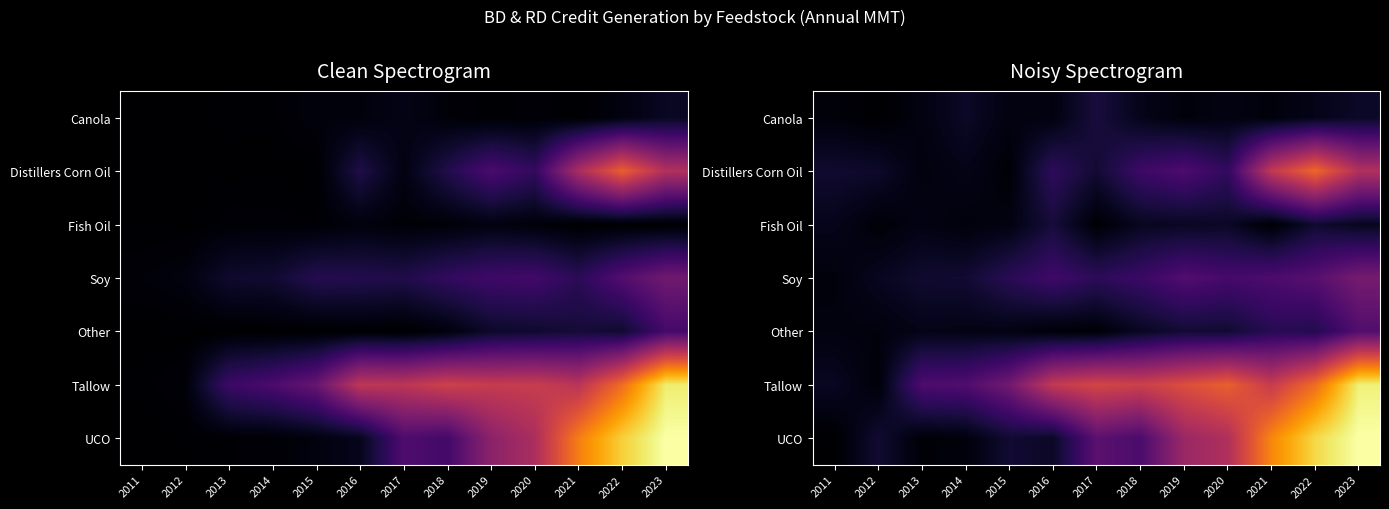

List the series in order of their peak value, lowest first.

Fish Oil, Canola, Other, Soy, Distillers Corn Oil, Tallow, UCO